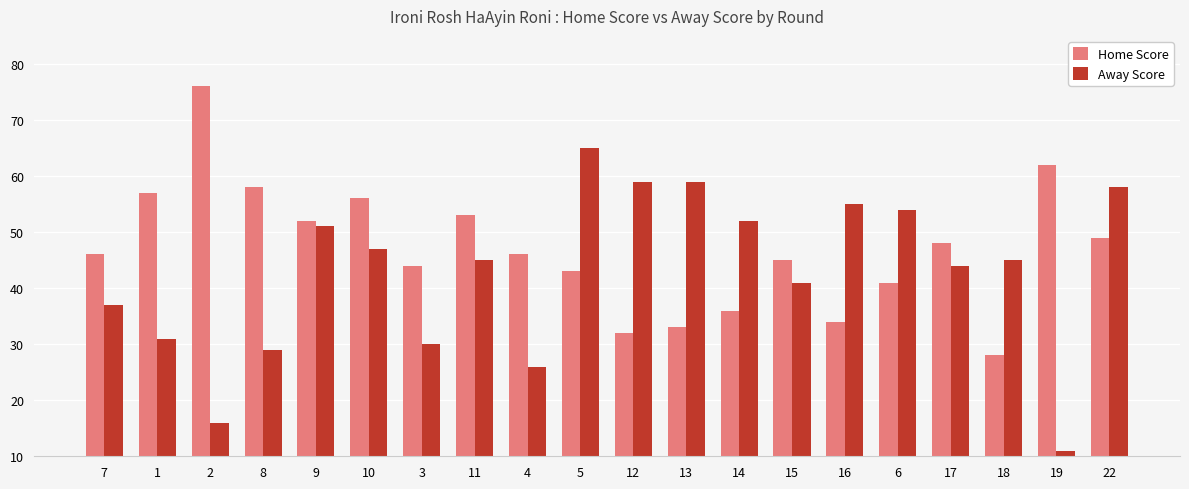

Reading left to right, what are all the values shown in this chart?

Home Score: 46	57	76	58	52	56	44	53	46	43	32	33	36	45	34	41	48	28	62	49
Away Score: 37	31	16	29	51	47	30	45	26	65	59	59	52	41	55	54	44	45	11	58